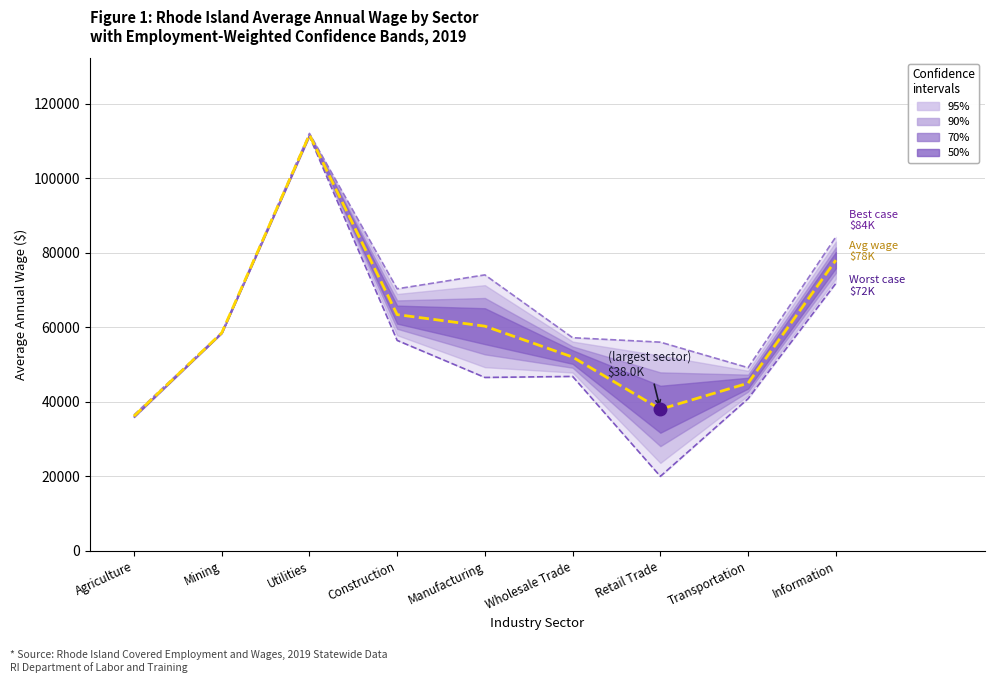

True or false: Avg Annual Wage (mid) and Best case cross at least once.

False